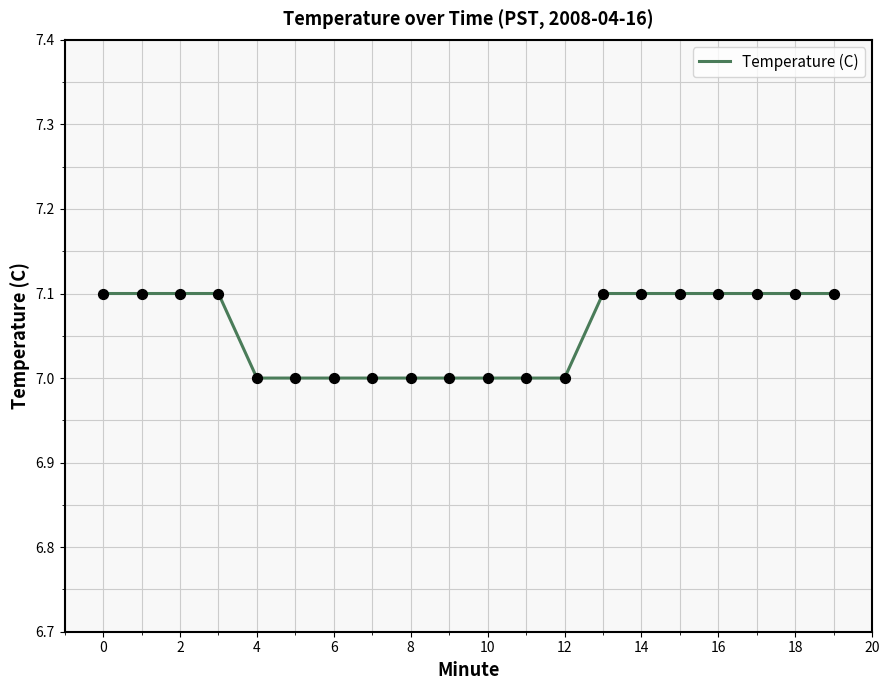

What is the maximum value shown in the chart?

7.1